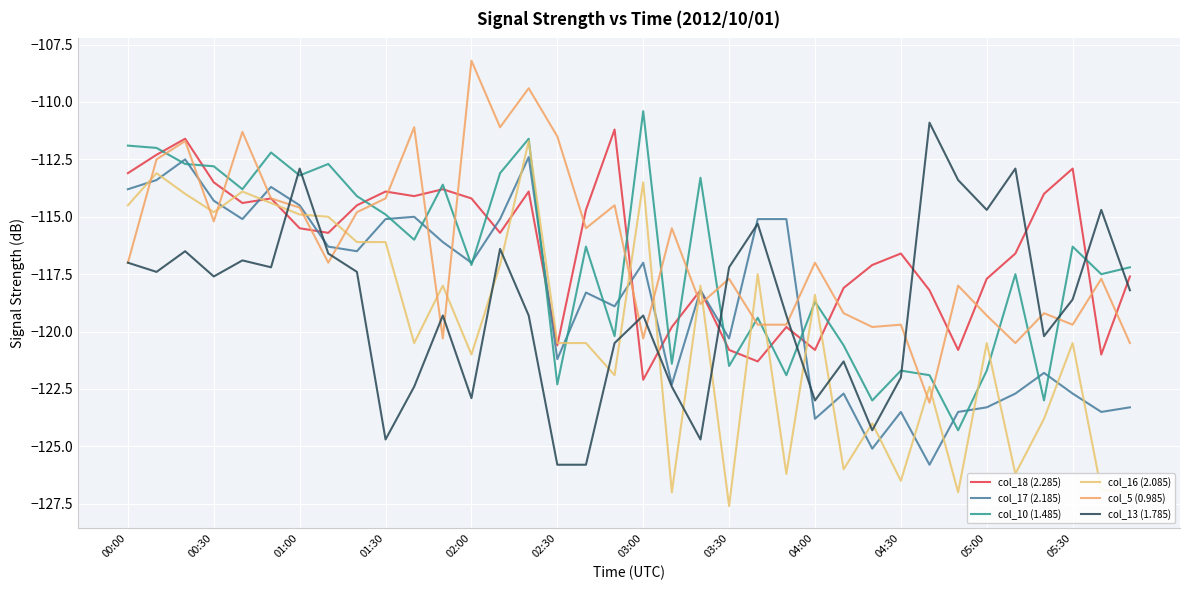

True or false: col_13 (1.785) has more than 0 points higher than both neighbors.

True